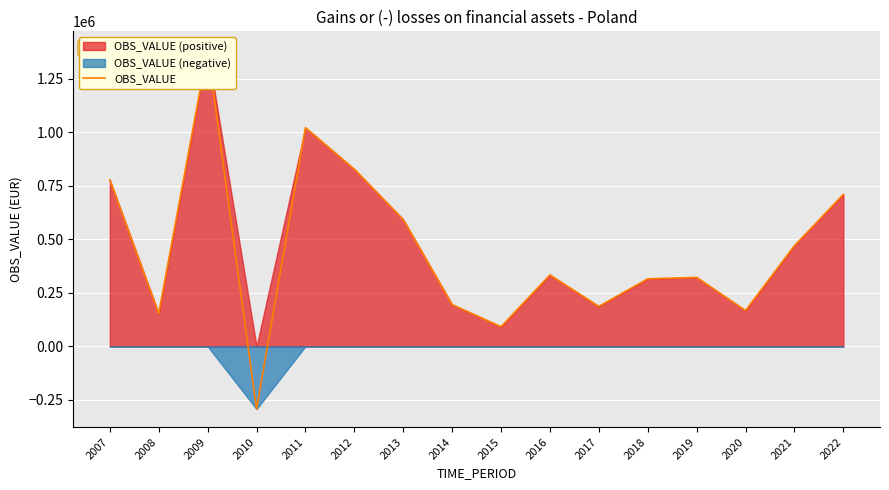

Where is the first local maximum?

2009